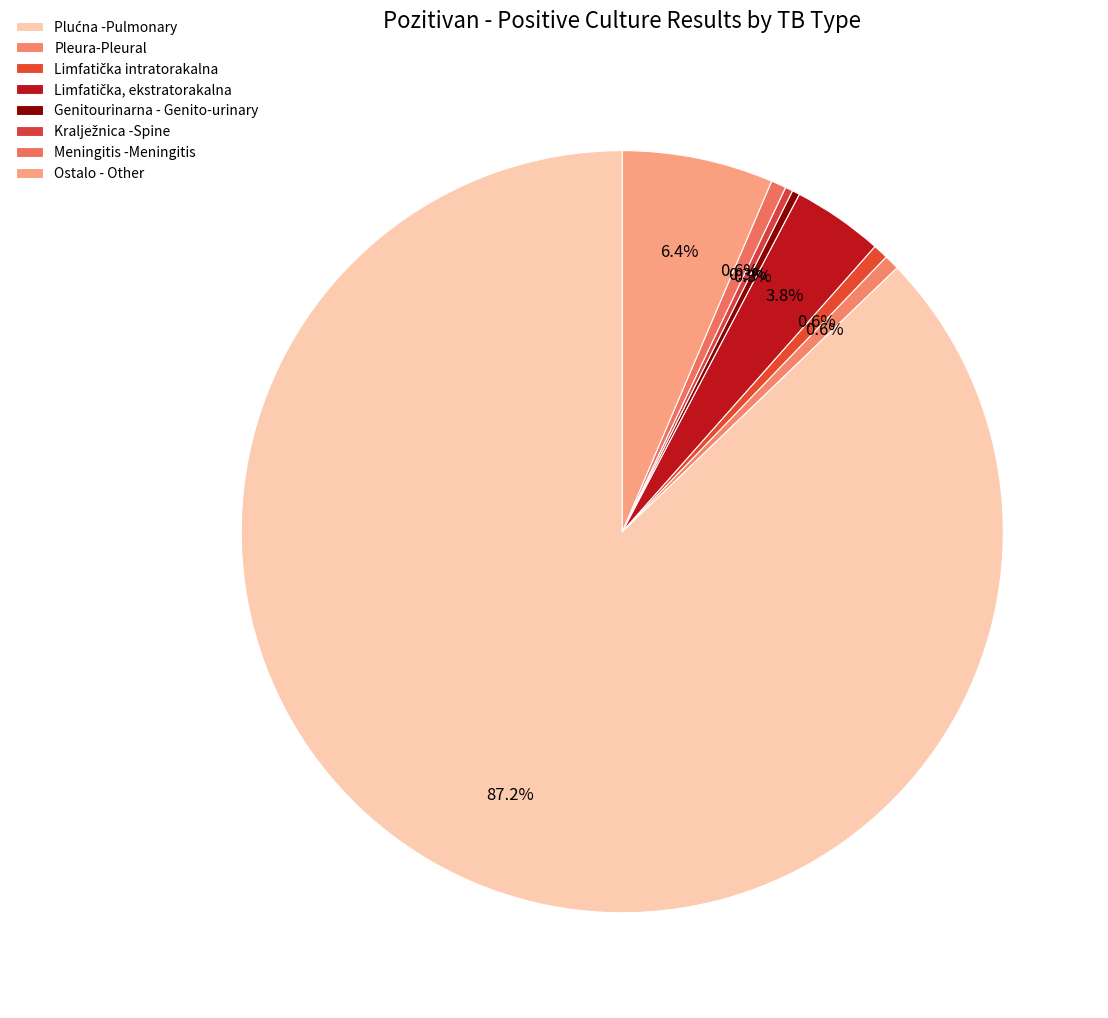

How many slices are in this pie chart?

8